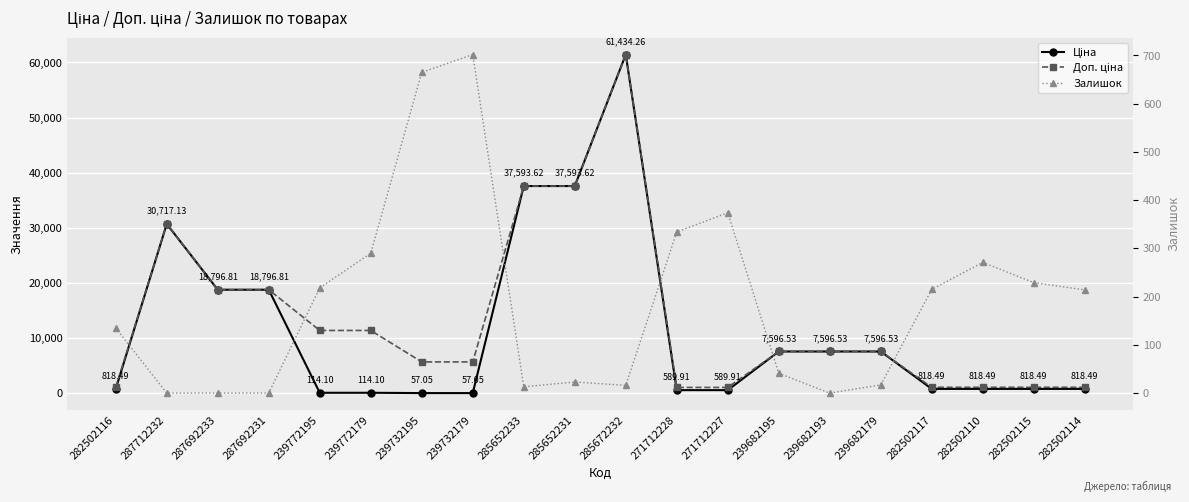

The Доп. ціна series shows 5705.0 at 239732179. True or false?

True